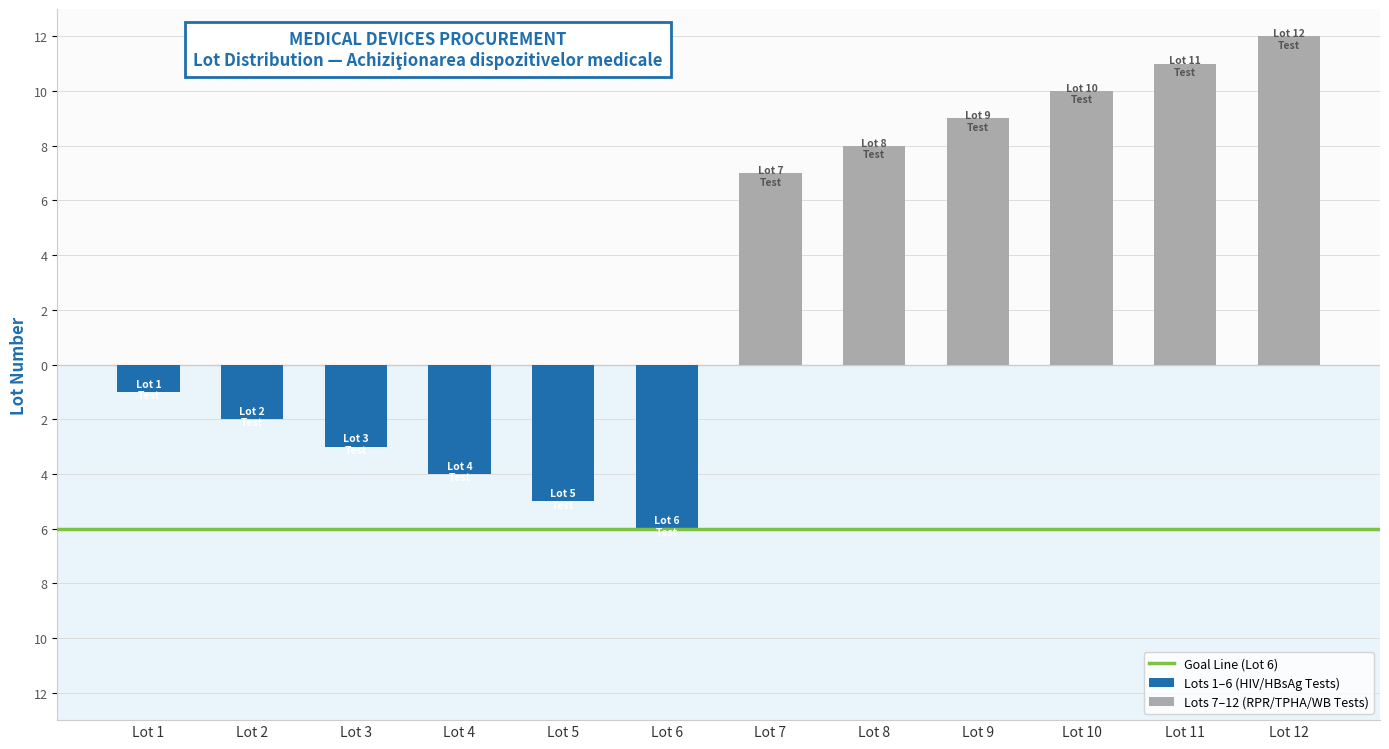

Are the bars horizontal?

No